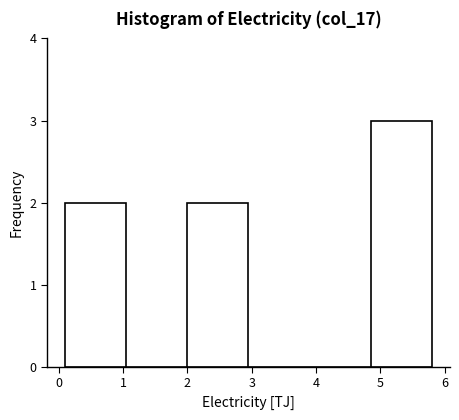

Reading left to right, transcribe this chart: for each bar, give the range it covers on the x-axis and its height. Neither the bar edges nor the heights are printed on the chart, so give them approximately, as read against the axes.

0.10 to 1.05: 2
1.05 to 2.00: 0
2.00 to 2.95: 2
2.95 to 3.90: 0
3.90 to 4.85: 0
4.85 to 5.80: 3